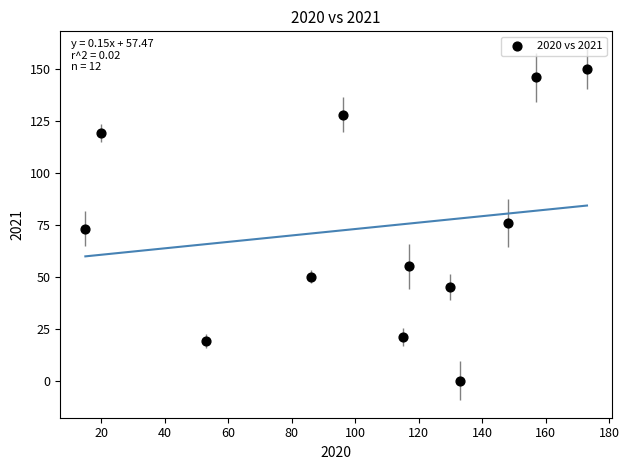

What is the range of X values (max minus min)?

158